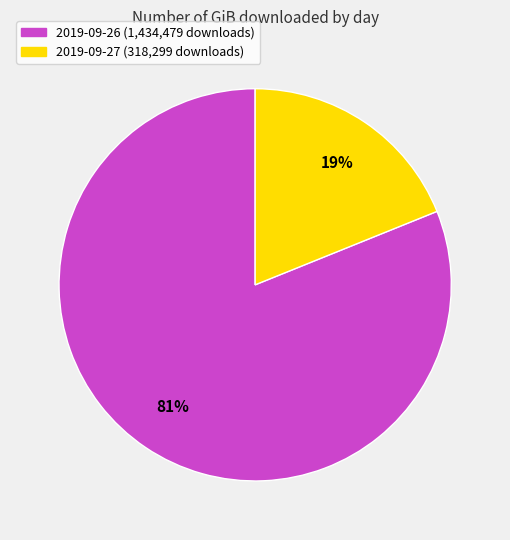

Combined, do 2019-09-26 and 2019-09-27 account for over 50%?

Yes